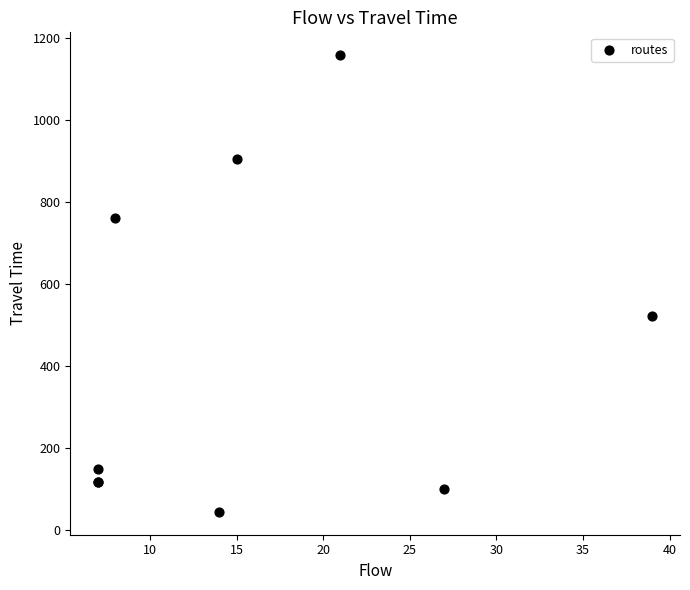

What Y value in the scatter plot is closest to 600?

522